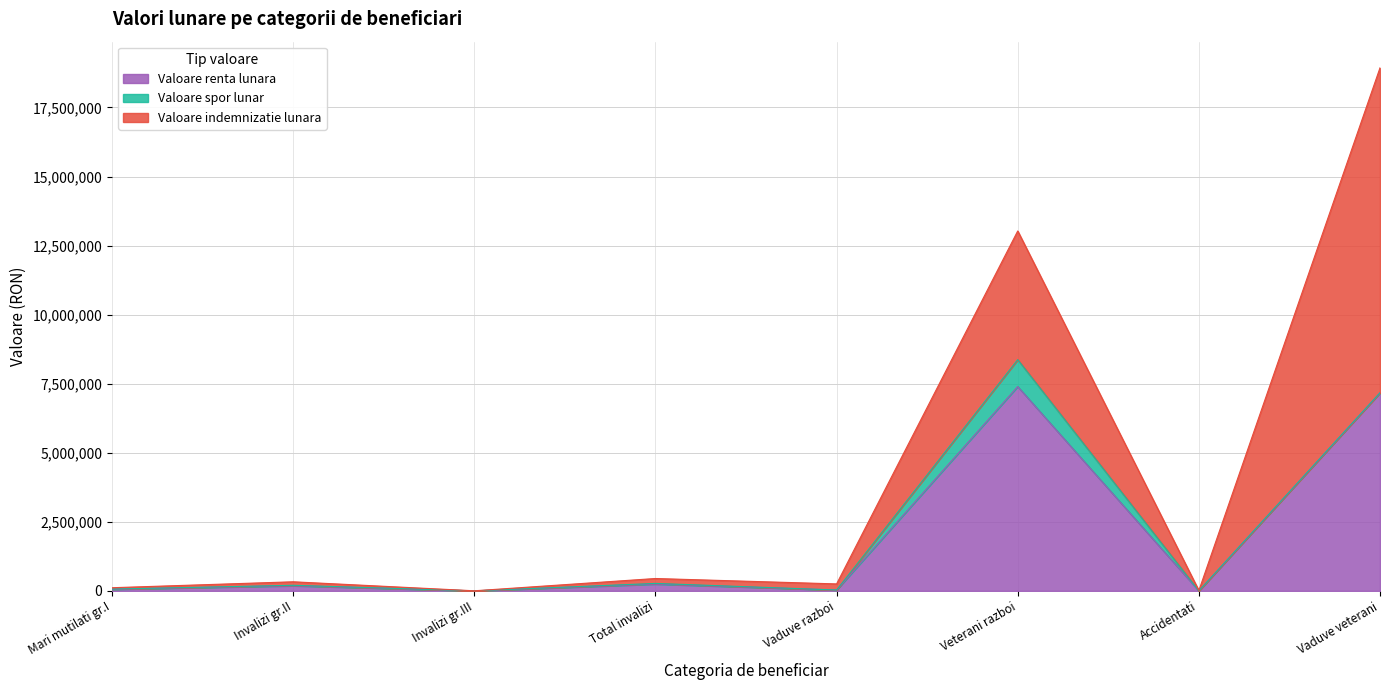

Reading left to right, list all the values displayed in this chart.

Valoare indemnizatie lunara: 1. Mari mutilati si invalizi gradul I=49323	2. Invalizi gradul II=126324	3. Invalizi gradul III=1680	Total invalizi=177327	4. Vaduve de razboi=220616	5.Veterani de razboi=4657891	6. Accidentati in afara serv.ordonat=12396	7. Vaduve de veterani de razboi=11763299
Valoare spor lunar: 1. Mari mutilati si invalizi gradul I=6156	2. Invalizi gradul II=16725	3. Invalizi gradul III=440	Total invalizi=23321	4. Vaduve de razboi=0	5.Veterani de razboi=974160	6. Accidentati in afara serv.ordonat=0	7. Vaduve de veterani de razboi=10
Valoare renta lunara: 1. Mari mutilati si invalizi gradul I=59457	2. Invalizi gradul II=186834	3. Invalizi gradul III=1702	Total invalizi=247993	4. Vaduve de razboi=32224	5.Veterani de razboi=7397392	6. Accidentati in afara serv.ordonat=1998	7. Vaduve de veterani de razboi=7171934